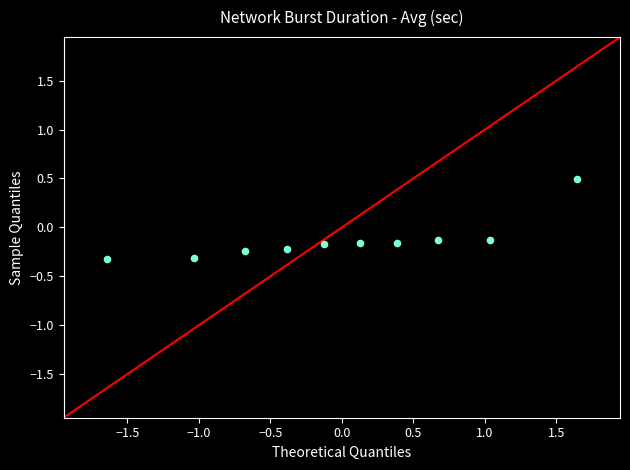

What is the range of Y values (max minus min)?

0.8